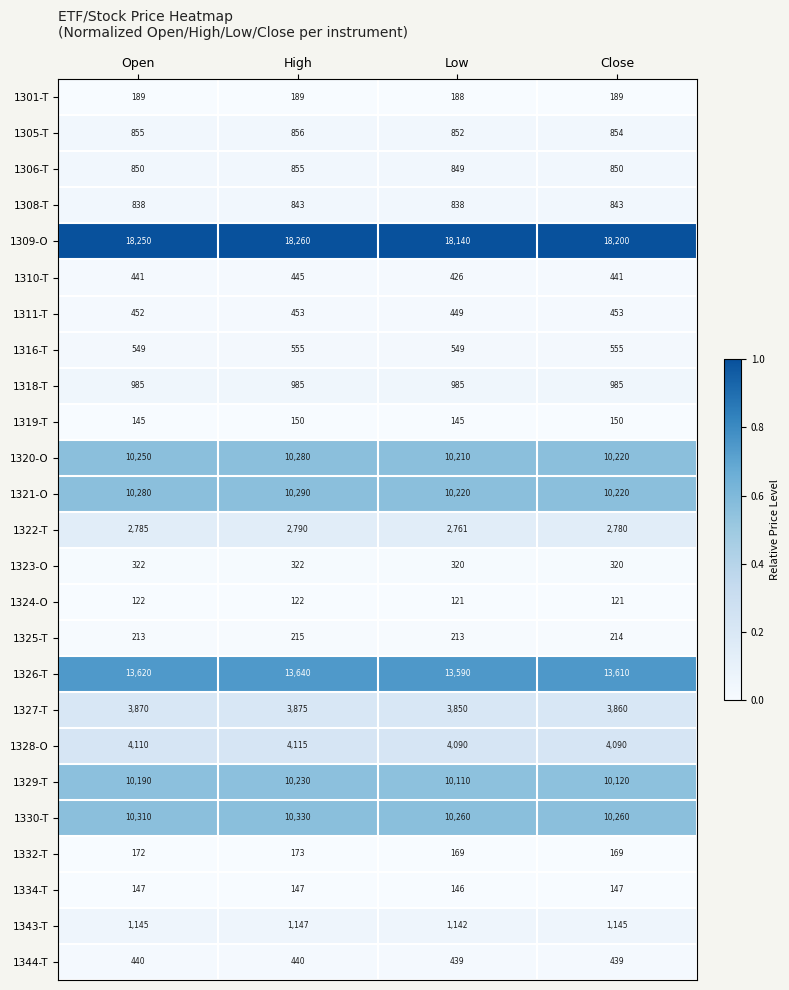

What is the spread (max minus min) of values at Open?

18128